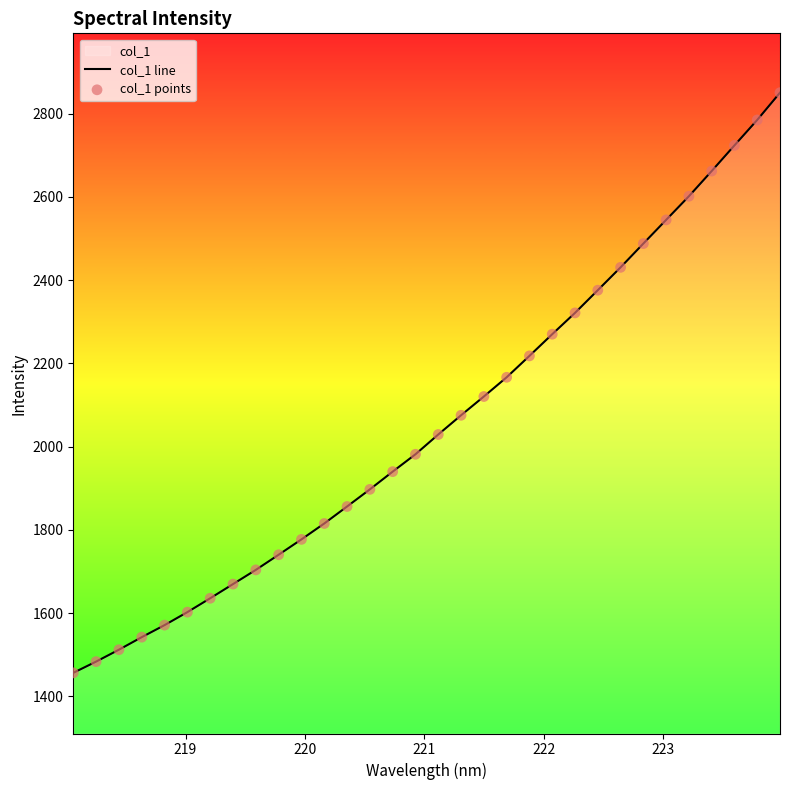

Which series has the largest total across all categories?

col_1 line